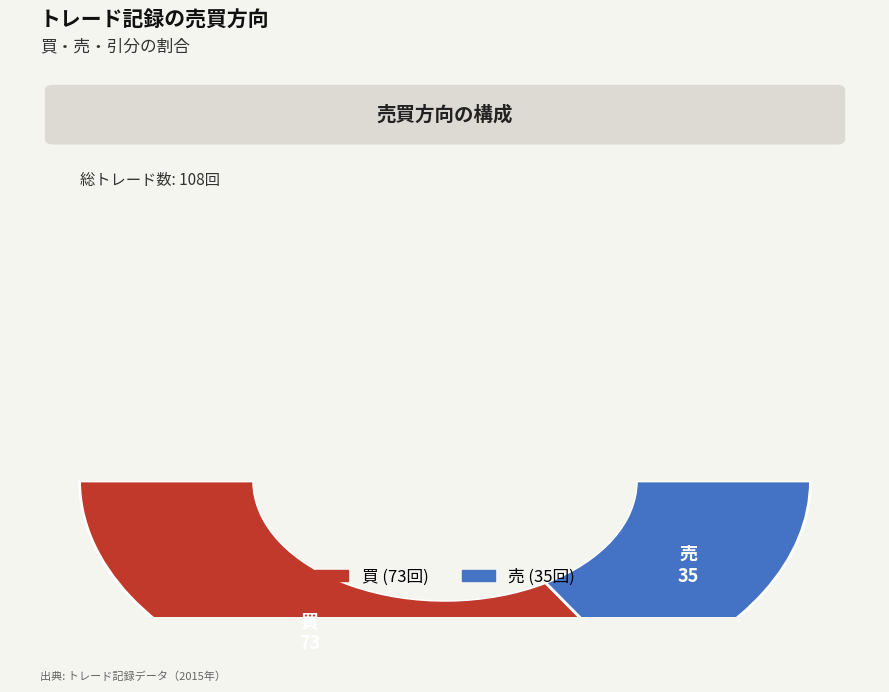

Which slice is the largest?

買